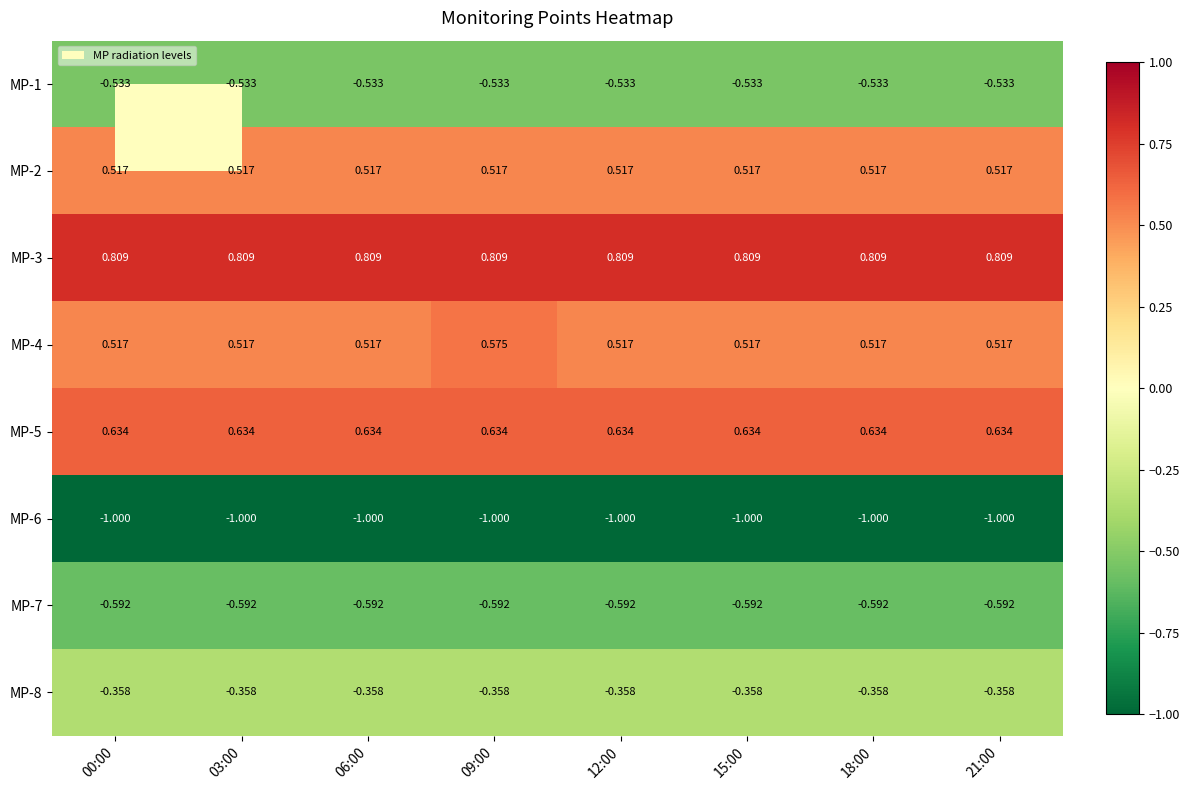

Is the value of MP-3 at 09:00 greater than the value of MP-1 at 03:00?

Yes